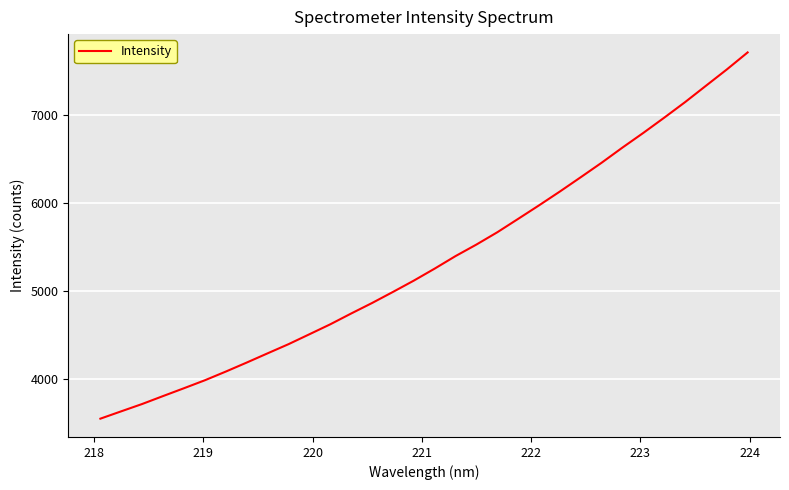

What is the greatest value displayed?

7710.8